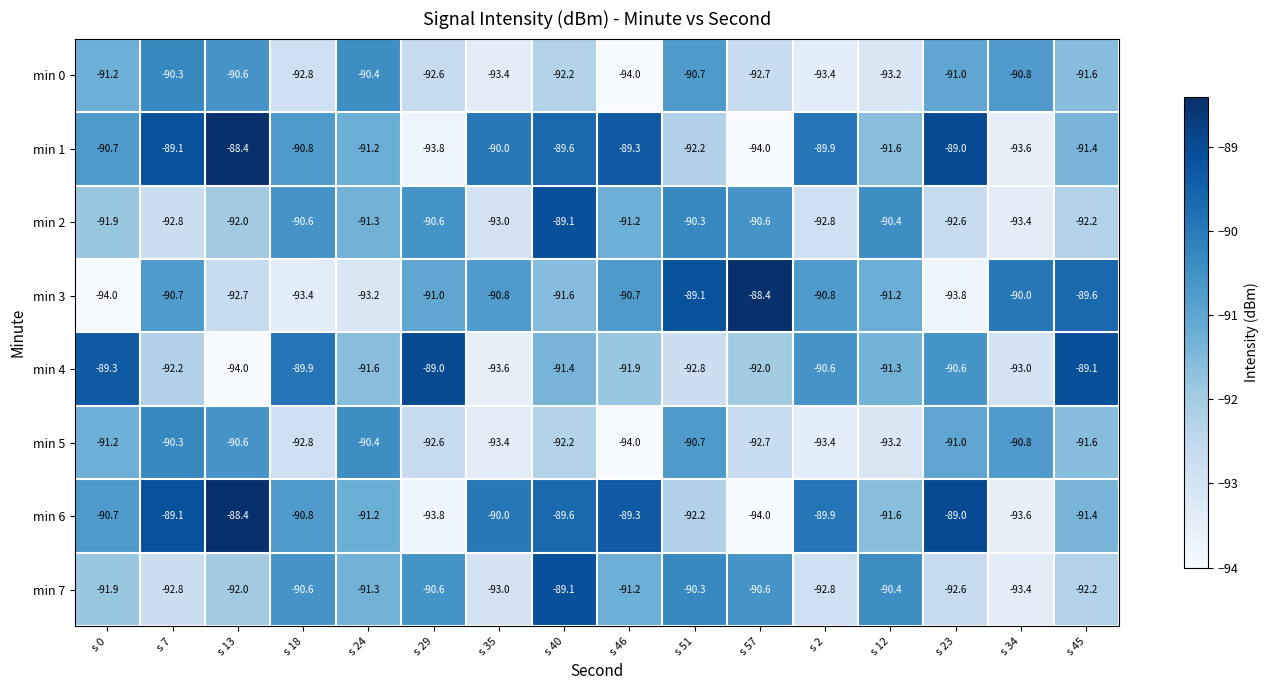

Is it true that min 1 equals -161.3 at s 51?

False